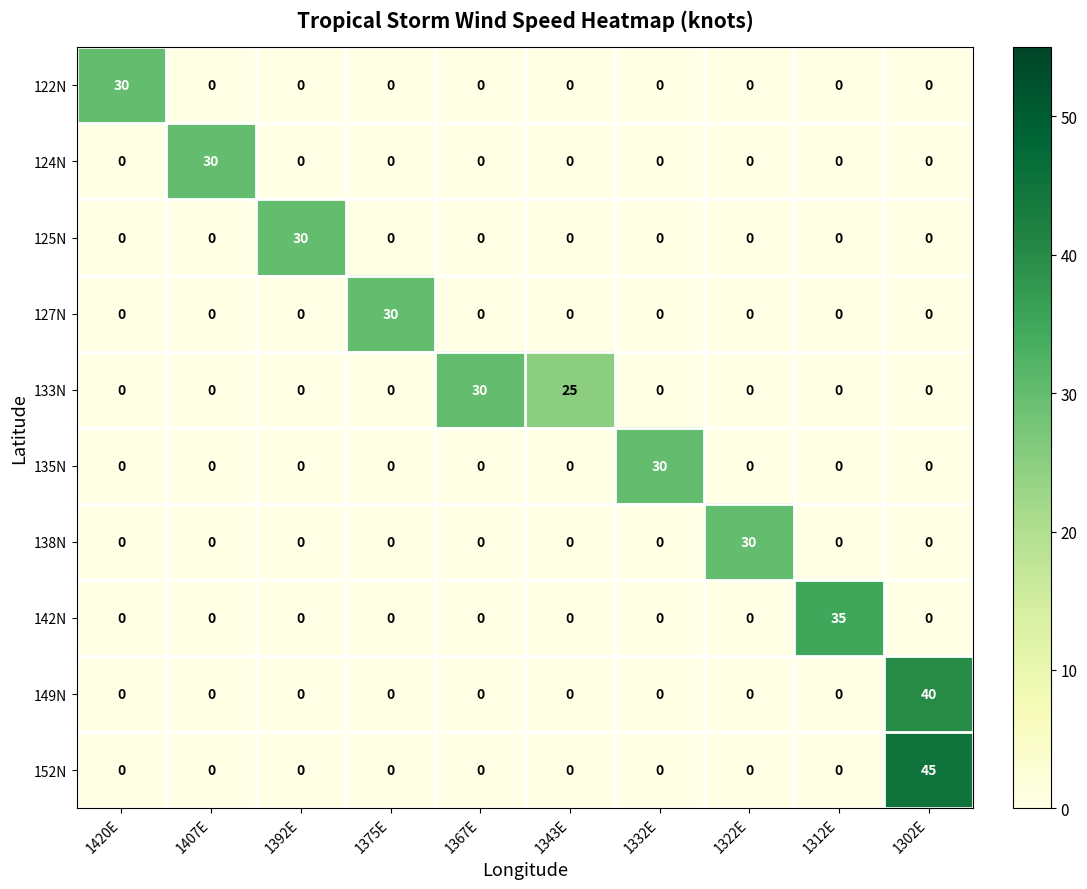

Is it true that 125N equals 0 at 1420E?

True